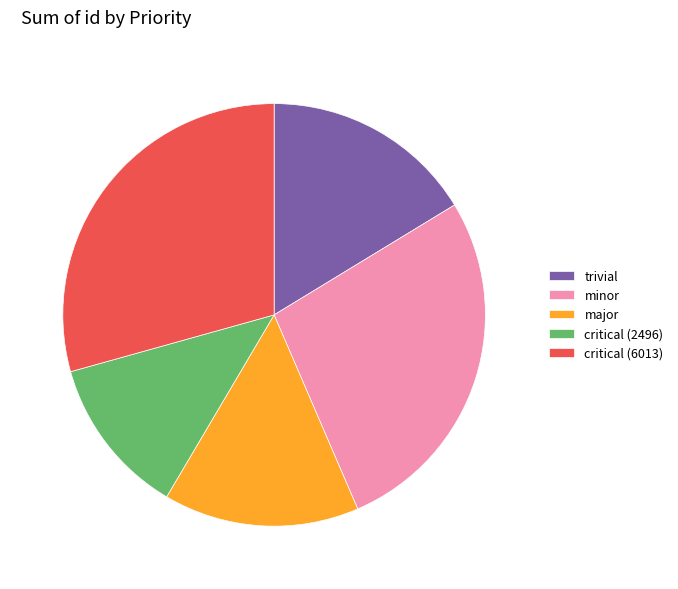

Count the number of slices in the pie.

5